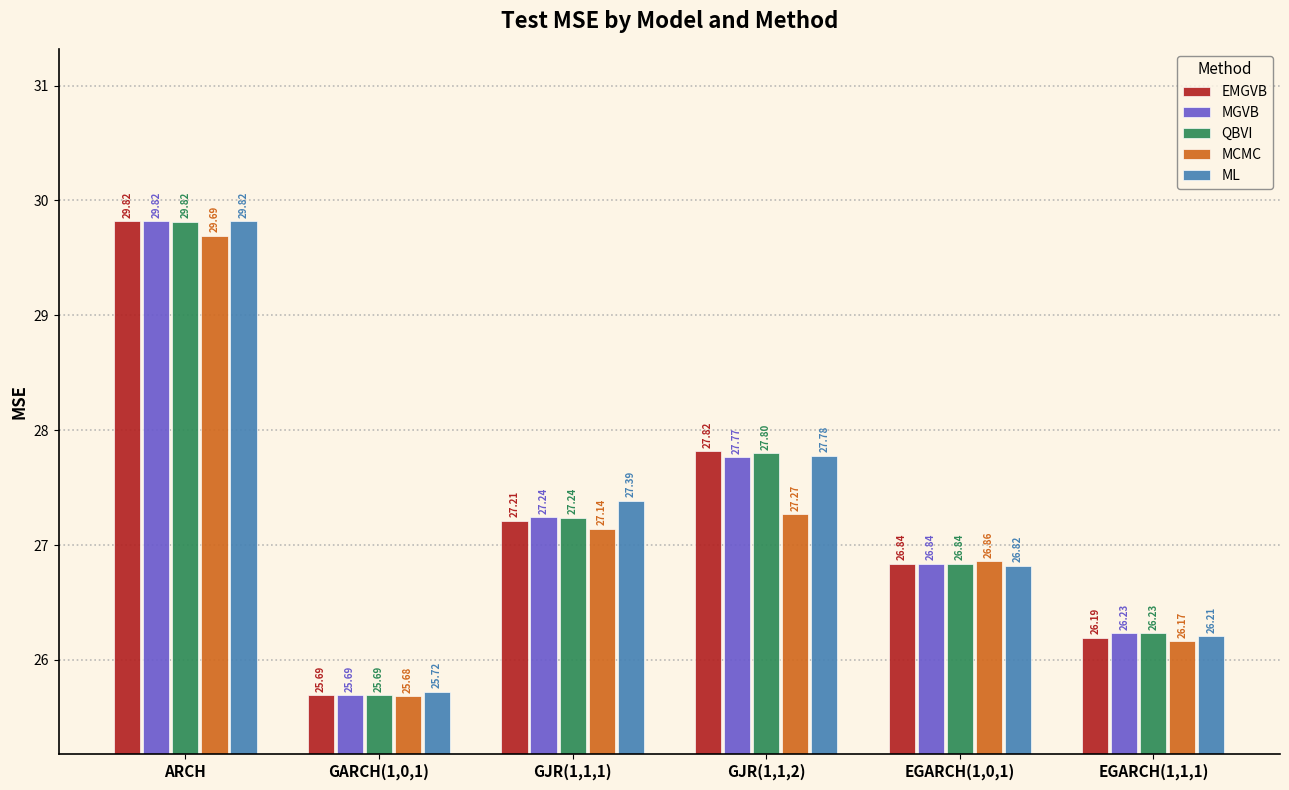

Reading left to right, what are all the values shown in this chart?

EMGVB: 29.8	25.7	27.2	27.8	26.8	26.2
MGVB: 29.8	25.7	27.2	27.8	26.8	26.2
QBVI: 29.8	25.7	27.2	27.8	26.8	26.2
MCMC: 29.7	25.7	27.1	27.3	26.9	26.2
ML: 29.8	25.7	27.4	27.8	26.8	26.2